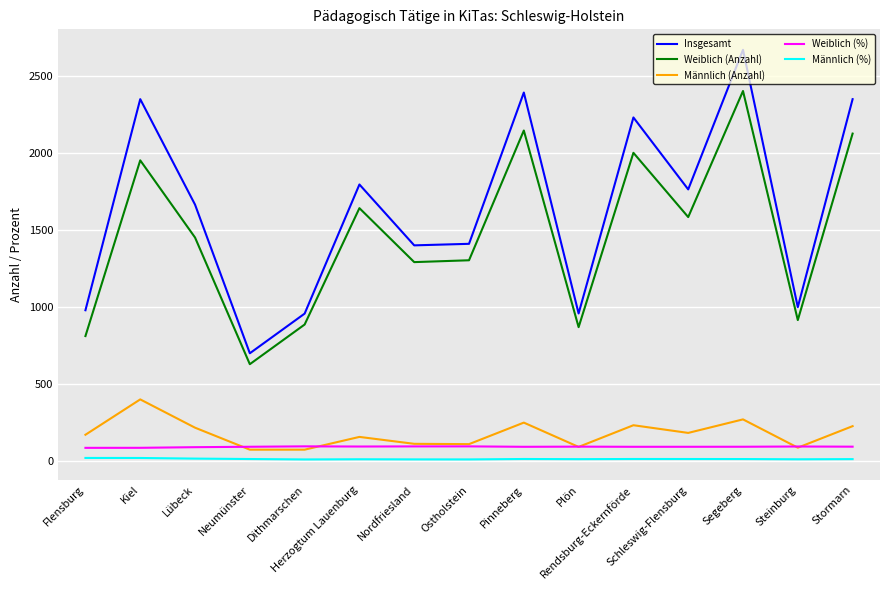

Is this an area chart (filled region under the line)?

No